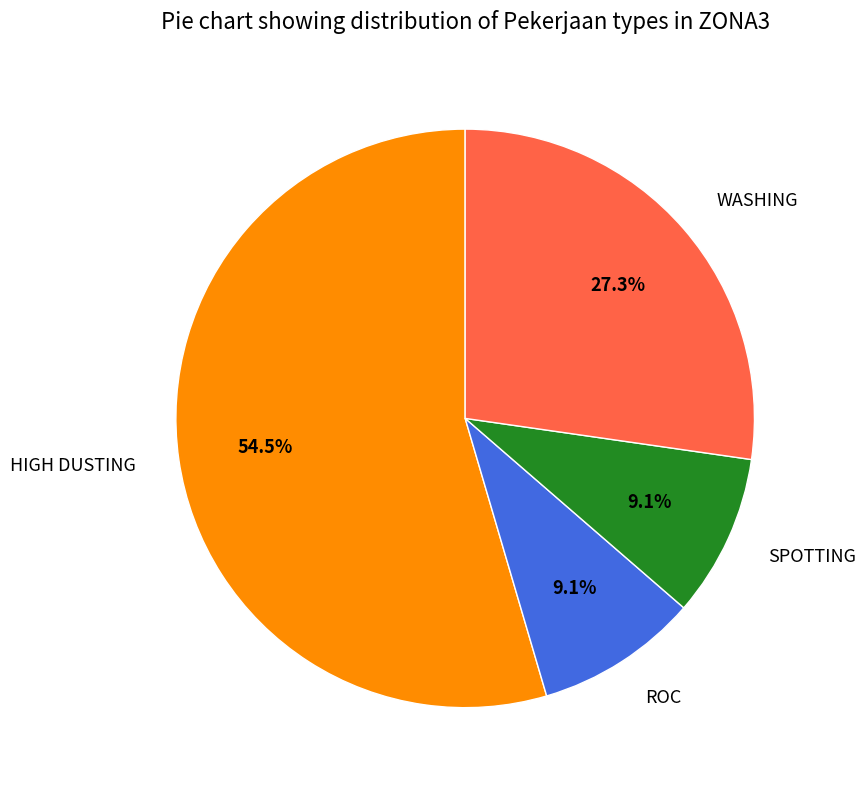

What is the ratio of the value at WASHING to the value at HIGH DUSTING?

0.5